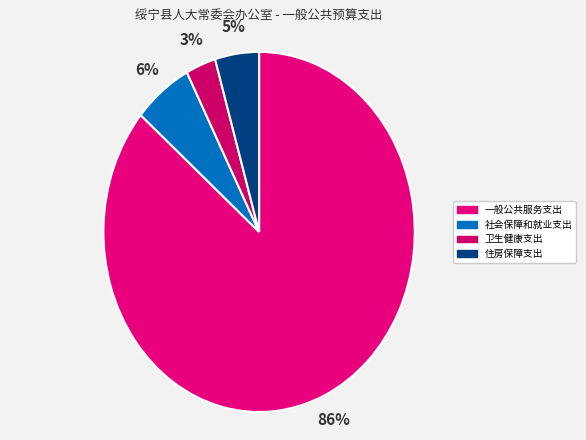

To the nearest percent, what is the combined percentage of 一般公共服务支出 and 社会保障和就业支出?

92%